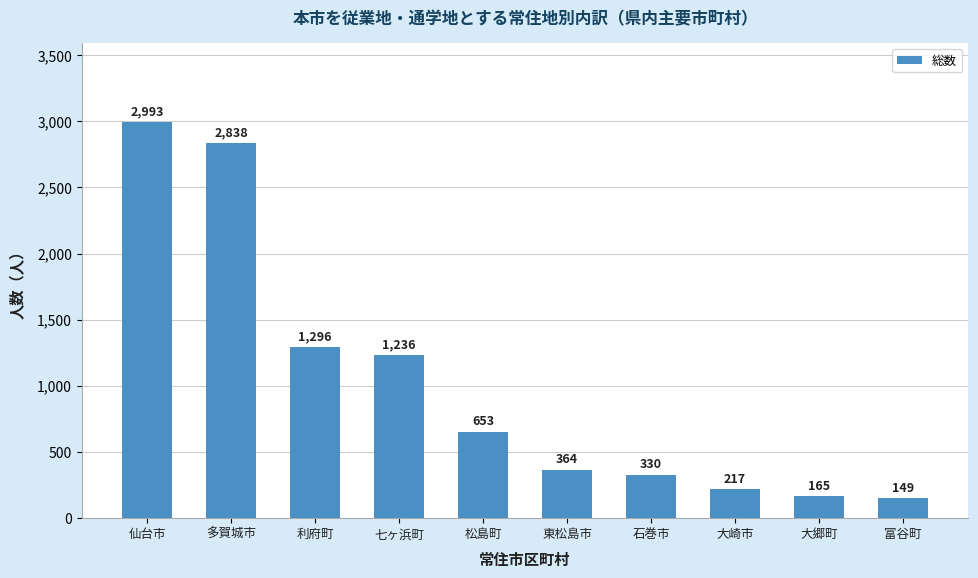

At which category does the chart reach its minimum across all series?

富谷町